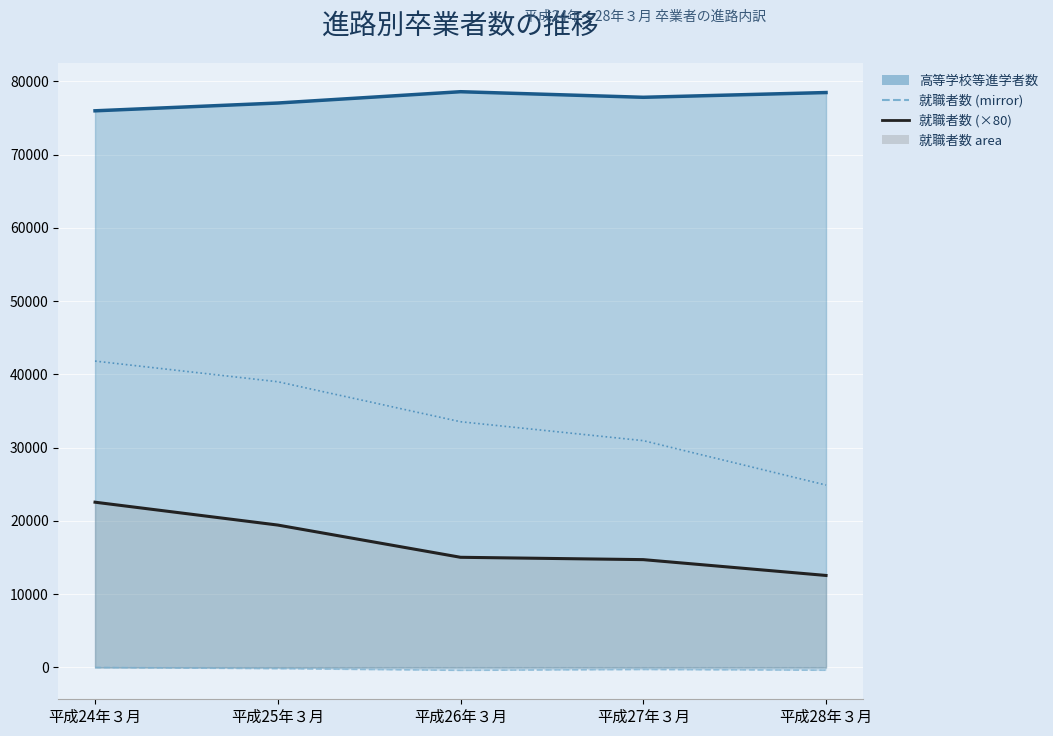

Where is 就職者数 (dashed) nearest to the value -195?

平成25年３月